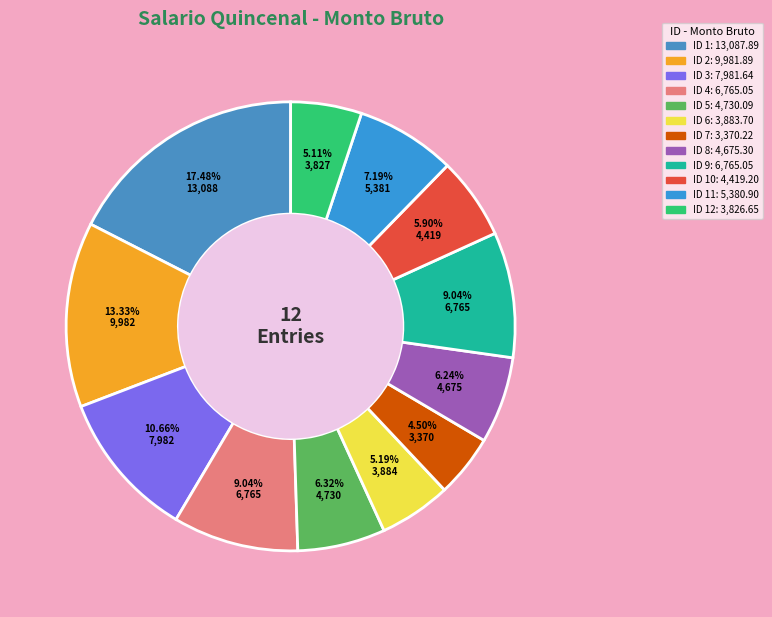

How many slices are in this pie chart?

12